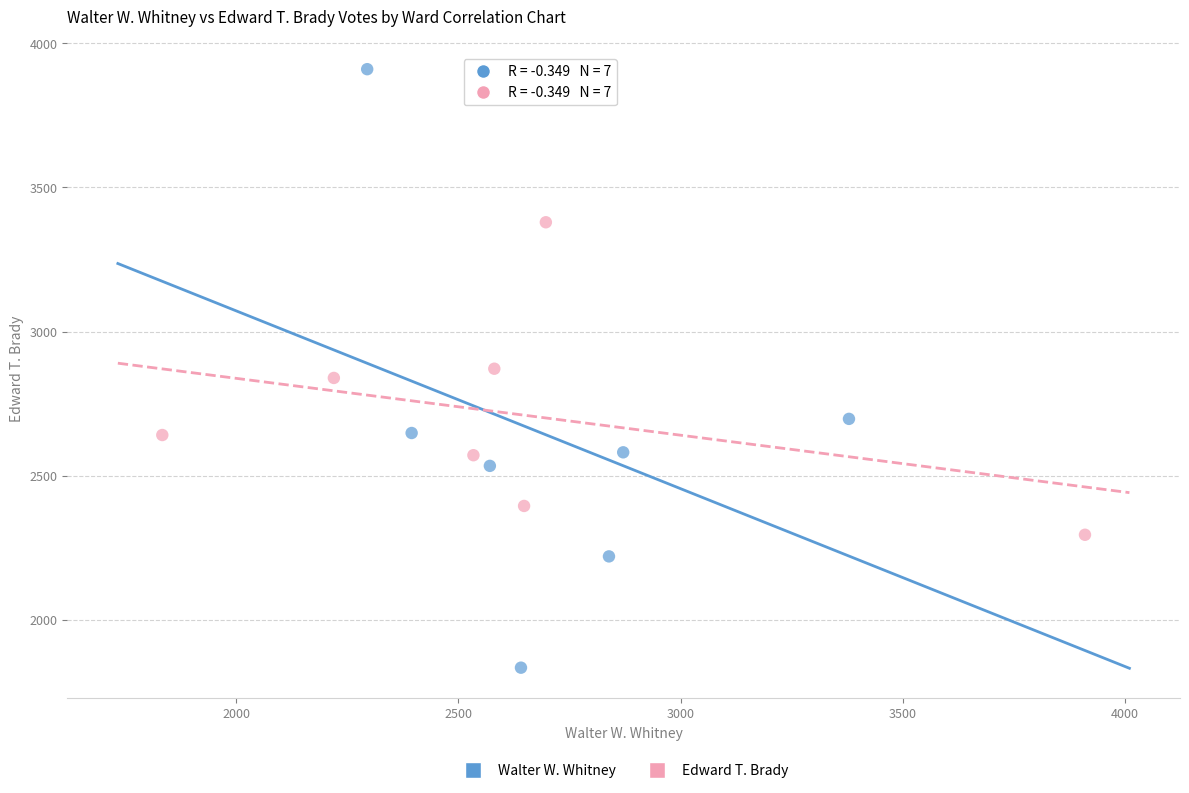

Which series has the widest spread of Y values?

Walter W. Whitney